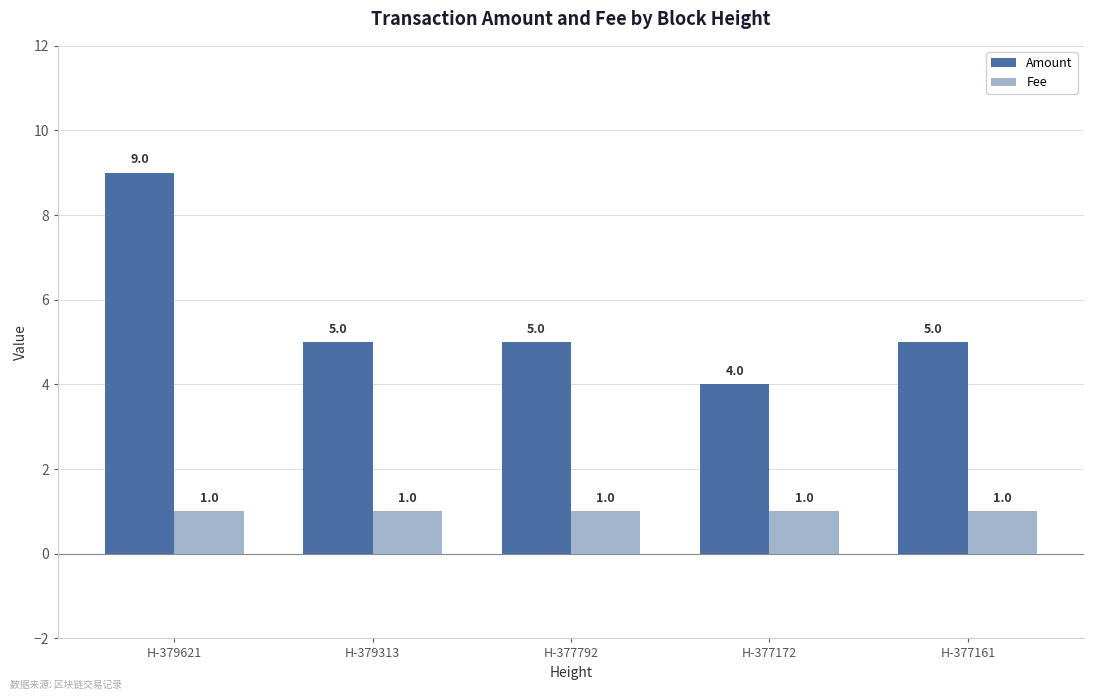

Rank the series at H-379621 from highest to lowest value.

Amount, Fee